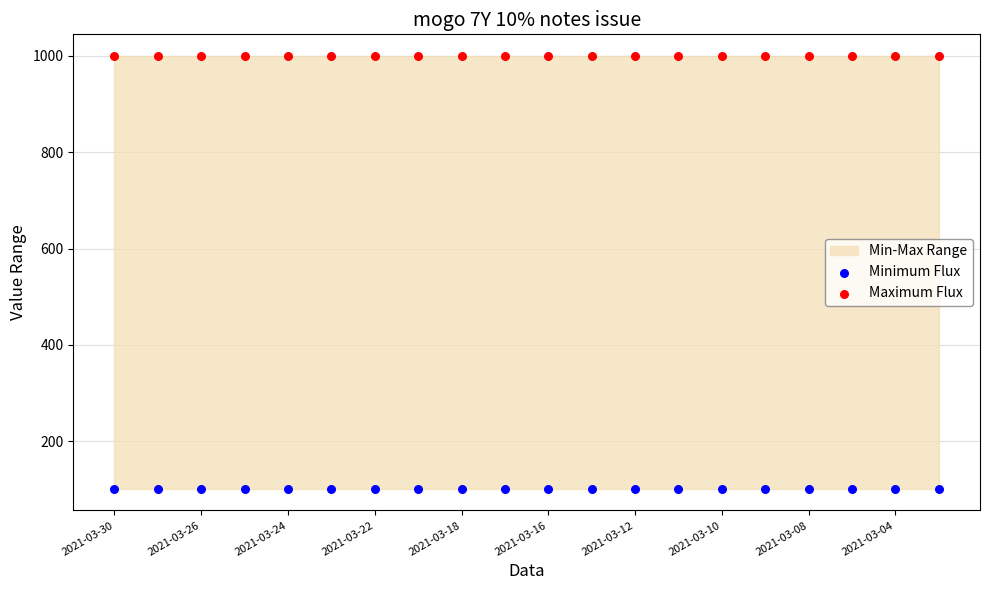

Which series reaches the minimum Y coordinate?

Minimum Flux